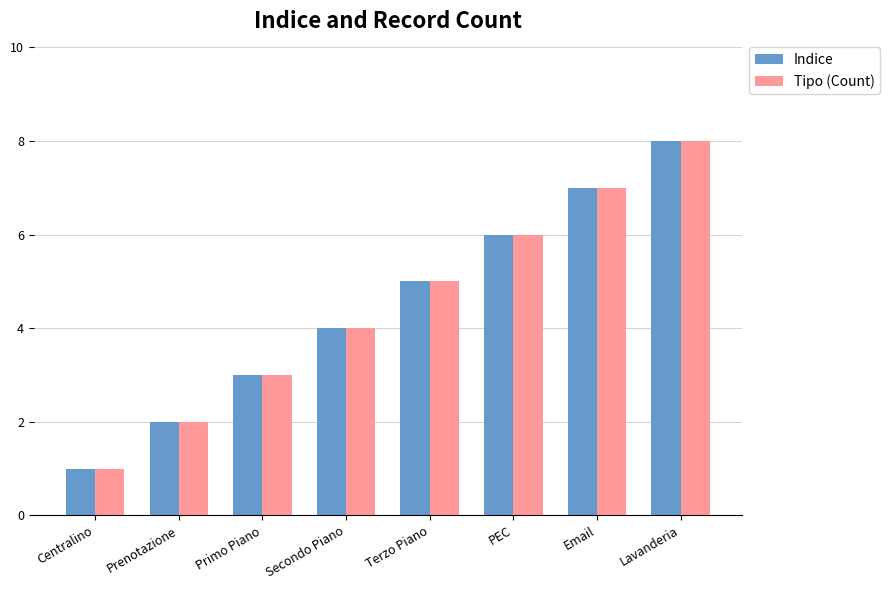

What is the difference between the maximum and minimum values in the Indice series?

7